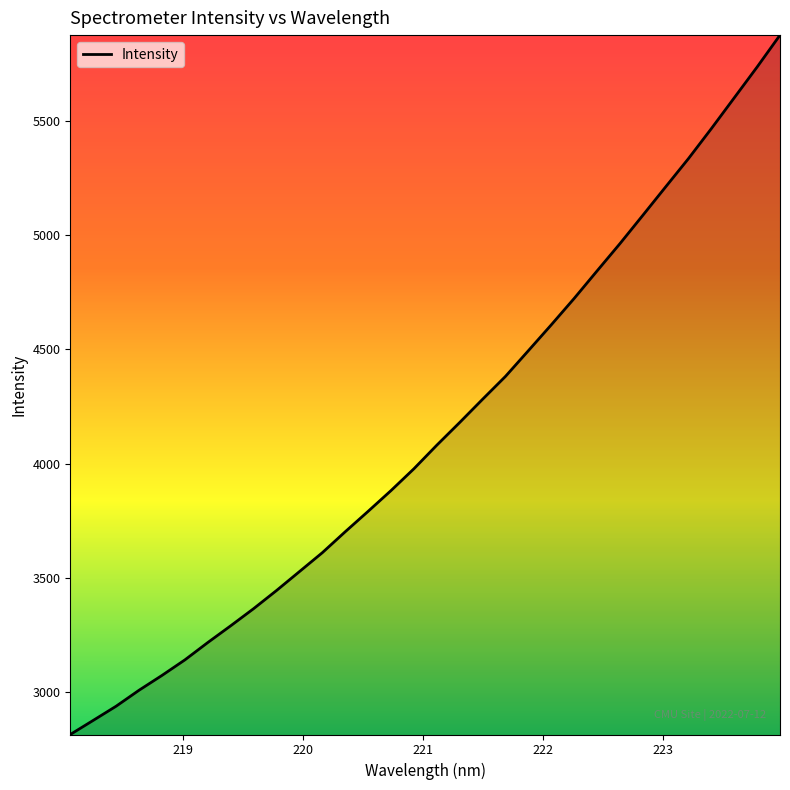

How many distinct data groups are displayed?

1